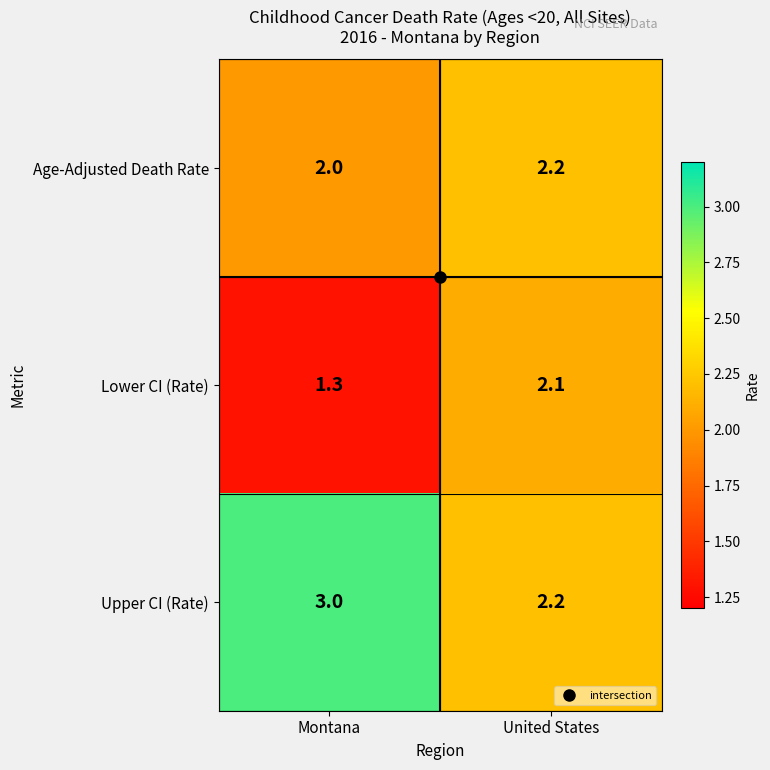

Which label corresponds to the largest value in the chart?

Montana